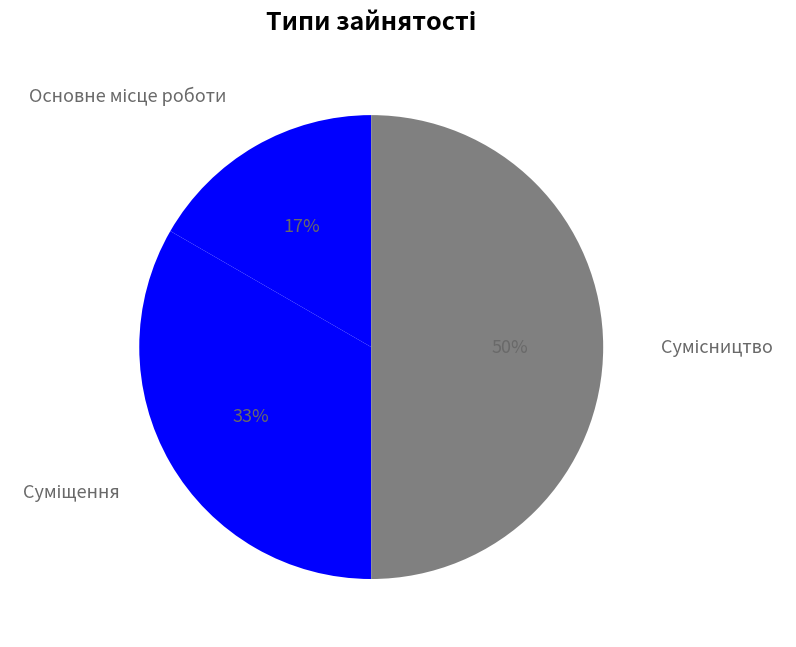

To the nearest percent, what is the average slice percentage?

33%